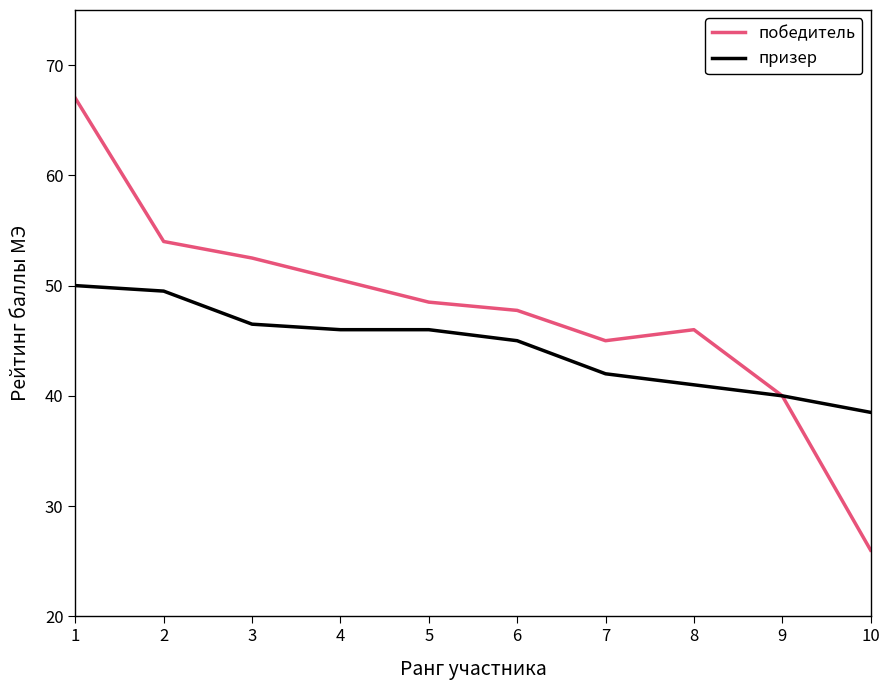

List the series in order of their overall mean, highest first.

победитель, призер